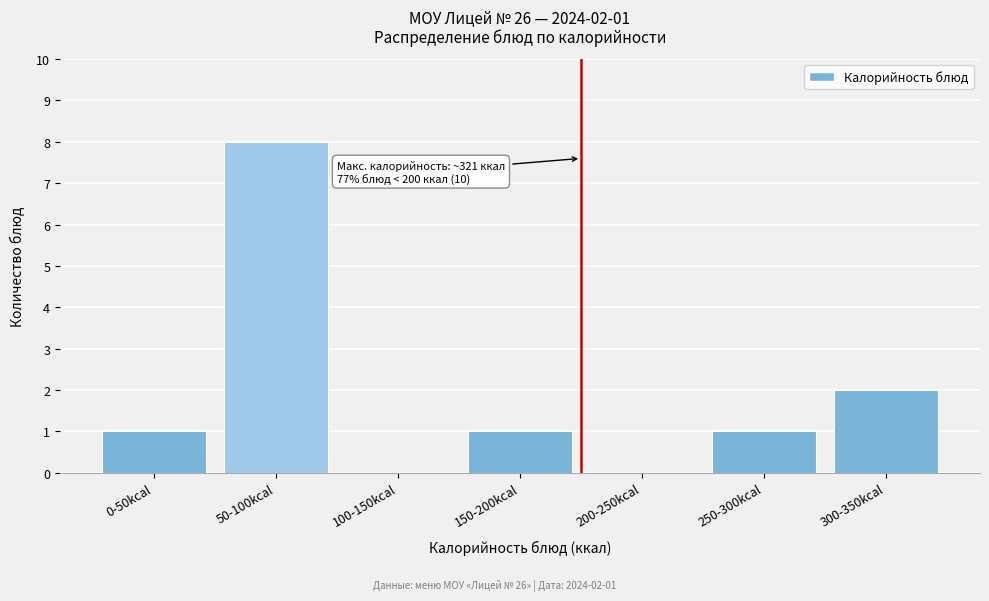

Reading left to right, transcribe all the data shown in this chart.

0-50kcal=1	50-100kcal=8	100-150kcal=0	150-200kcal=1	200-250kcal=0	250-300kcal=1	300-350kcal=2